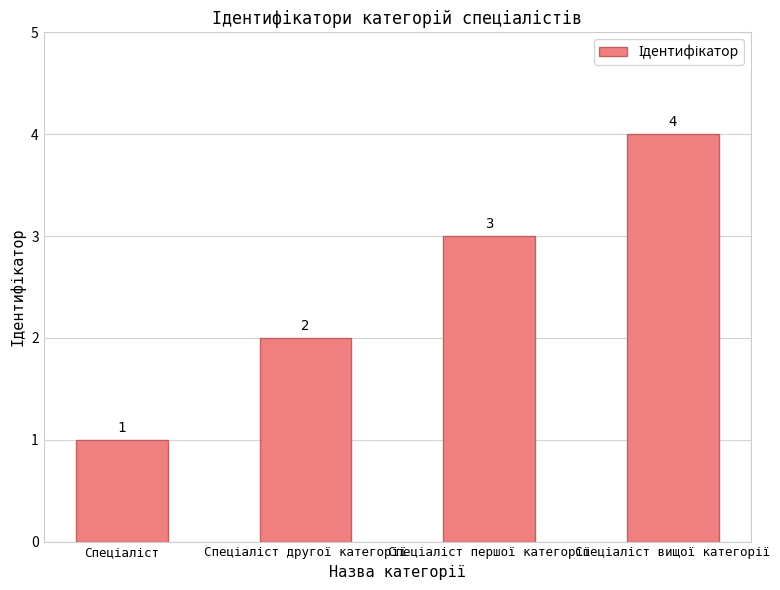

What is the value of the 2nd bar from the left?

2